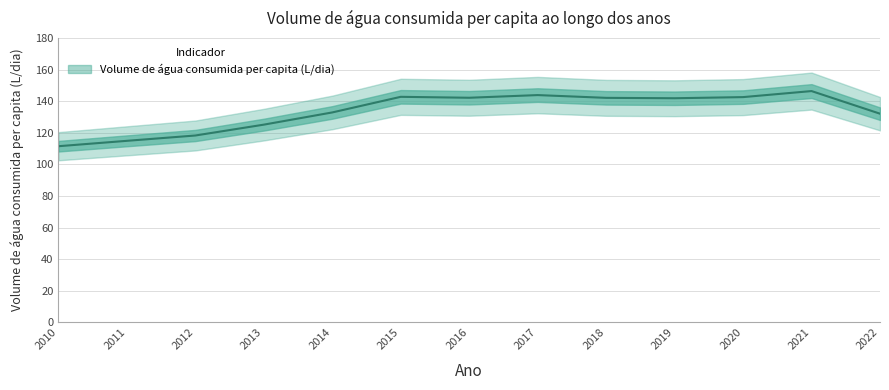

Where does the data first go above 141?

2015